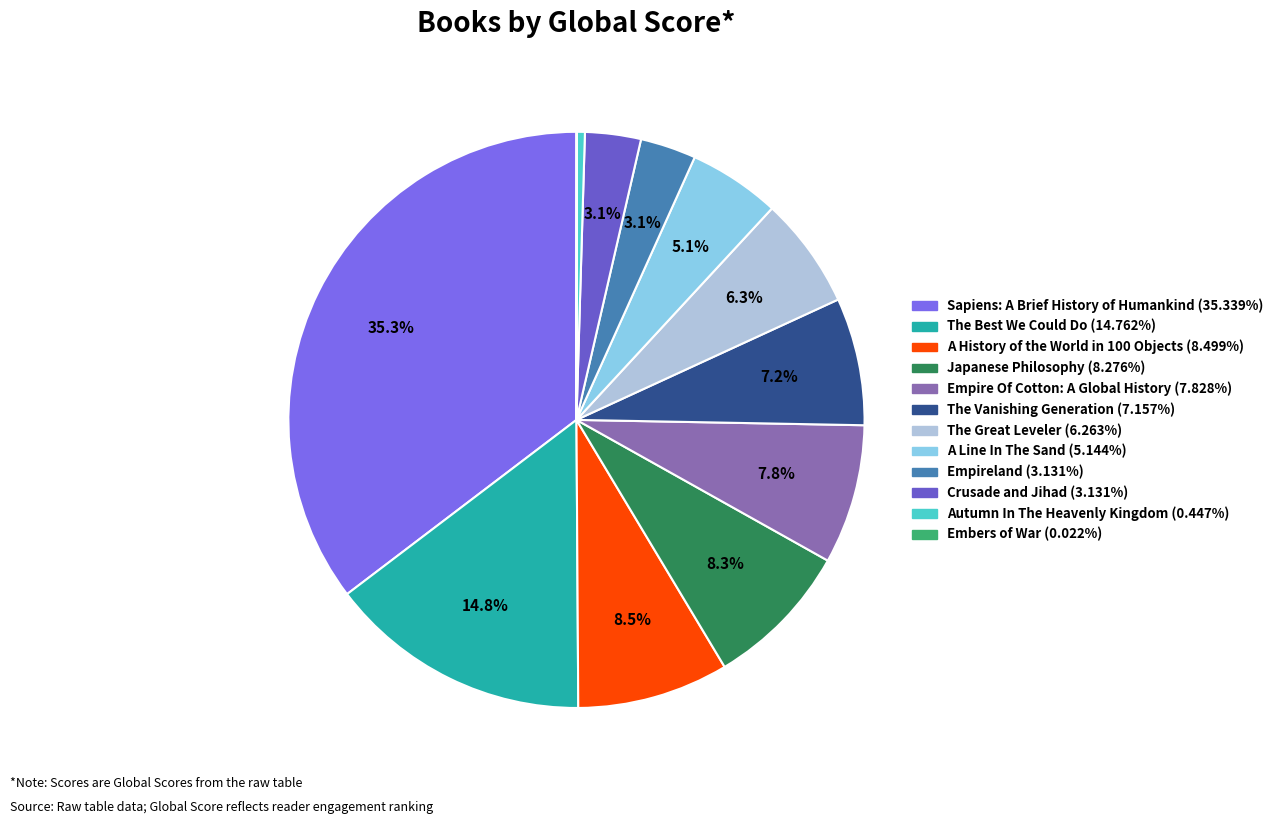

Between Embers of War and Crusade and Jihad, which is larger?

Crusade and Jihad